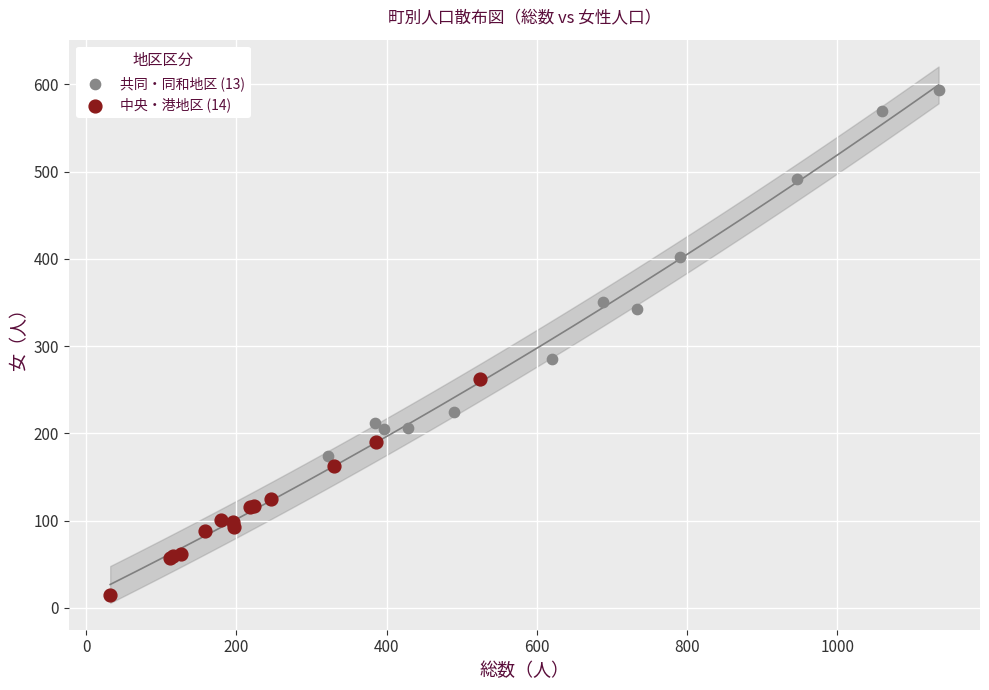

Which series reaches the maximum Y coordinate?

共同・同和地区 (13)